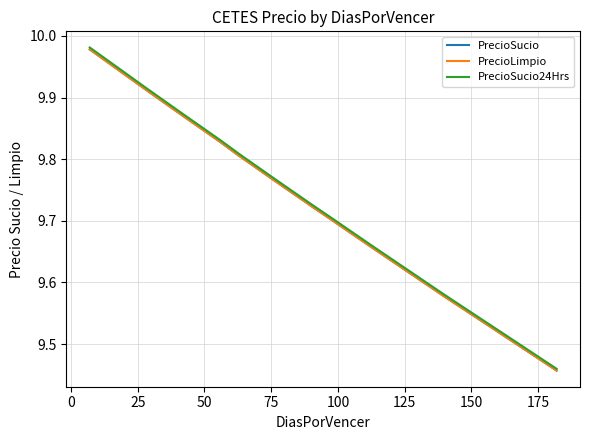

Does the chart display data point markers on the line(s)?

No